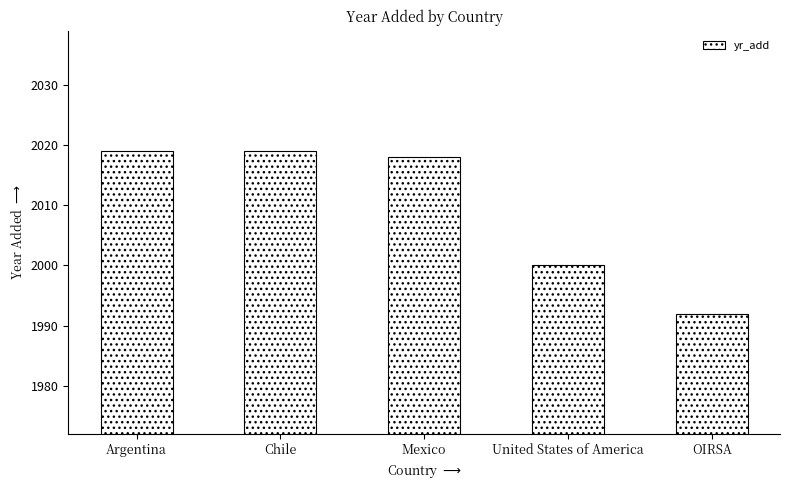

What is the change in value from Mexico to OIRSA?

-26